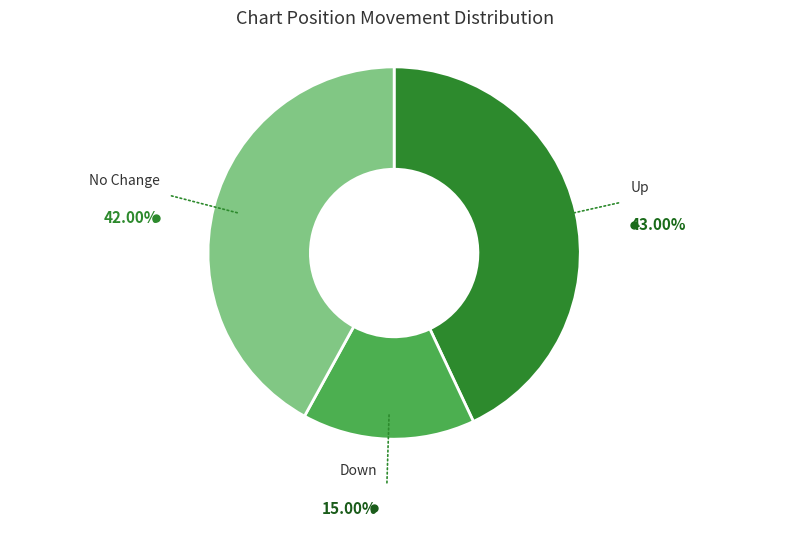

Does any single category account for the majority?

No